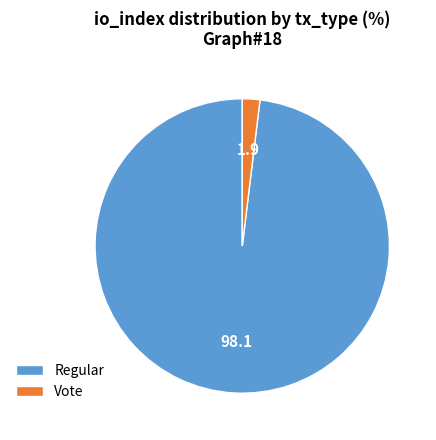

What is the smallest slice in the pie chart?

Vote